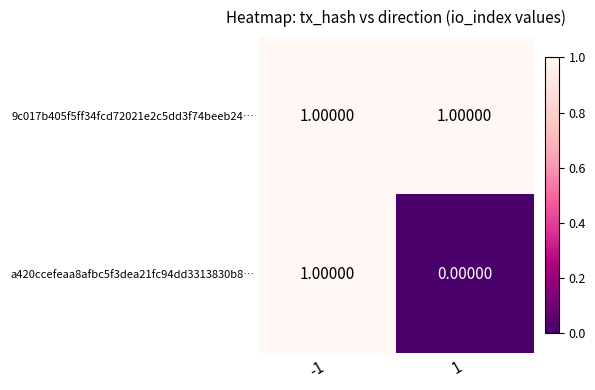

Which series changed the most between -1 and 1?

a420ccefeaa8afbc5f3dea21fc94dd3313830b8…